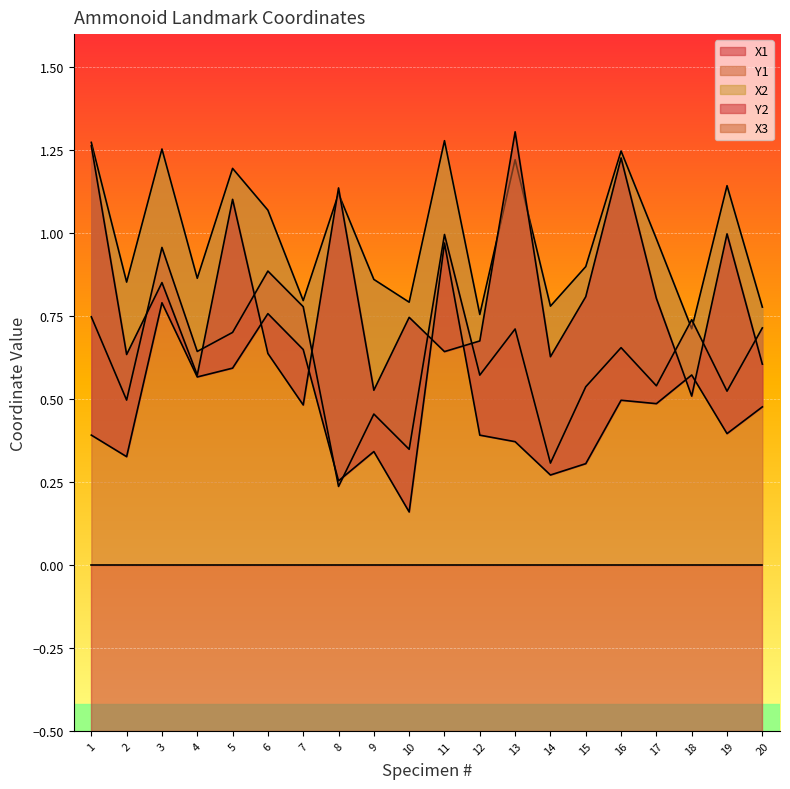

What is the value of the X3 point at the 16th from the left?

0.7